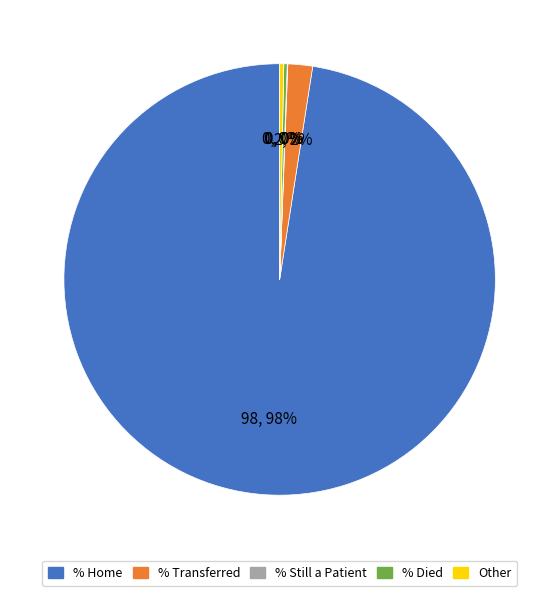

Does any single category account for the majority?

Yes